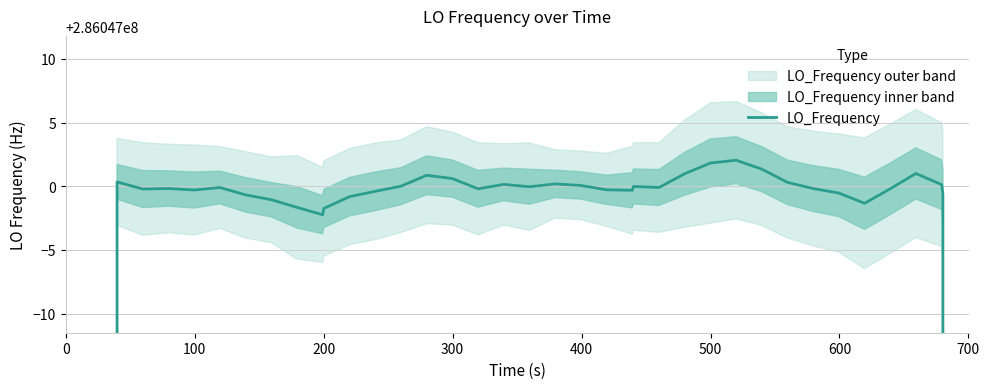

True or false: there are more than 2 points higher than both neighbors.

True